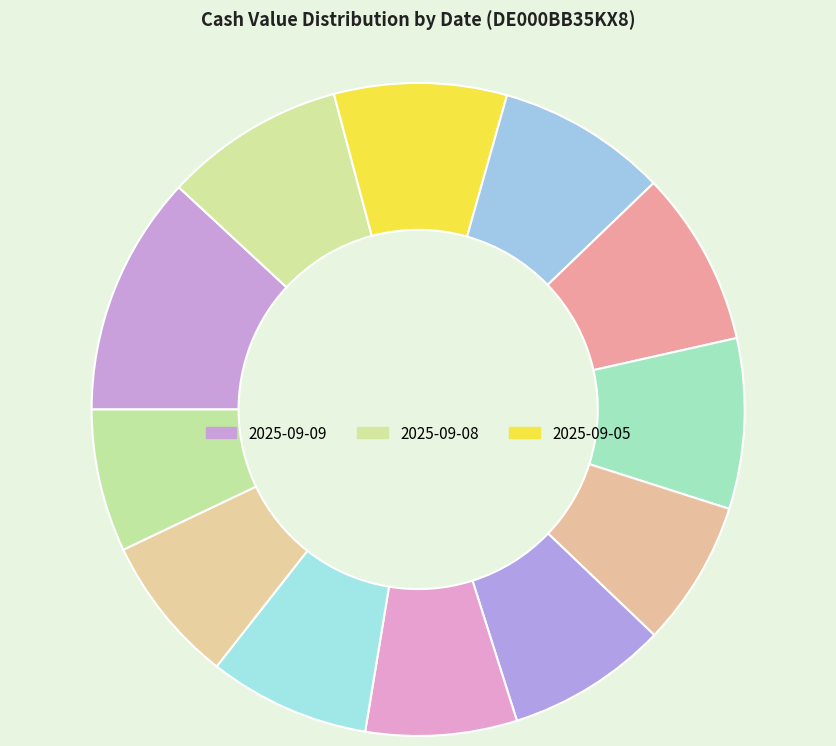

Count the number of slices in the pie.

12